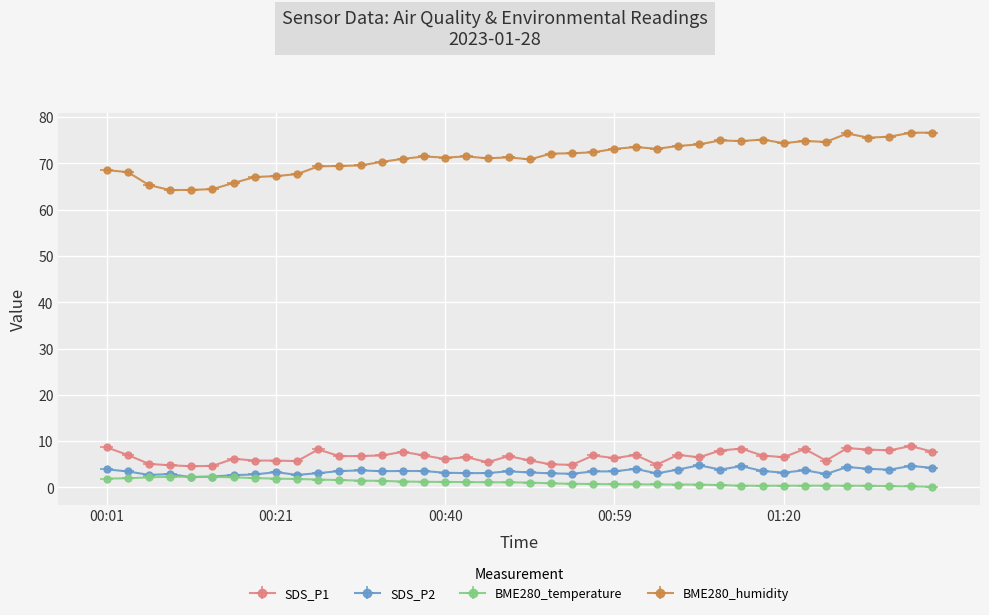

At which label is BME280_temperature closest to 1?

2023/01/28 00:50:15